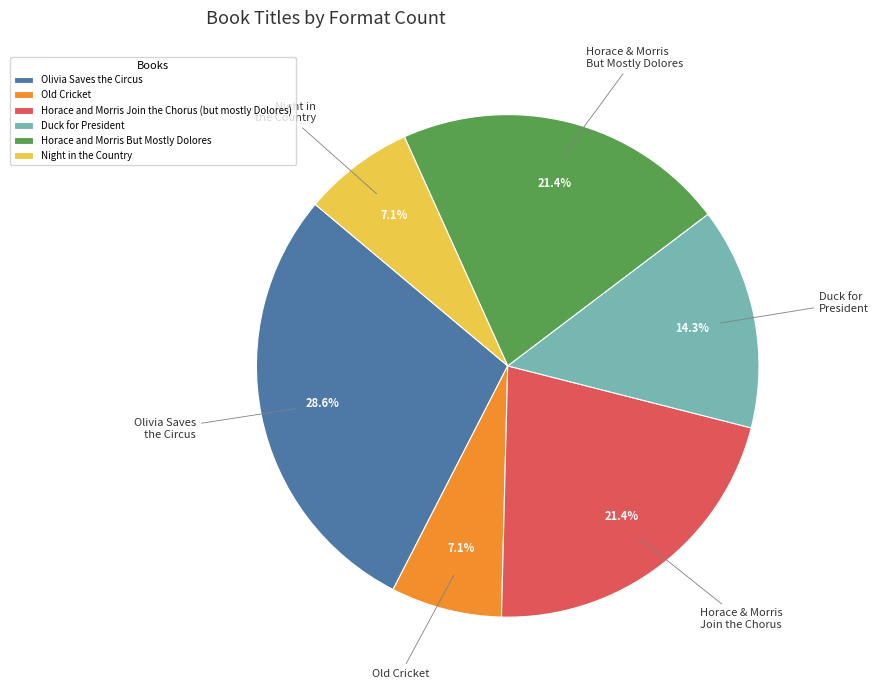

What percentage is NOT represented by Old Cricket?

92.9%